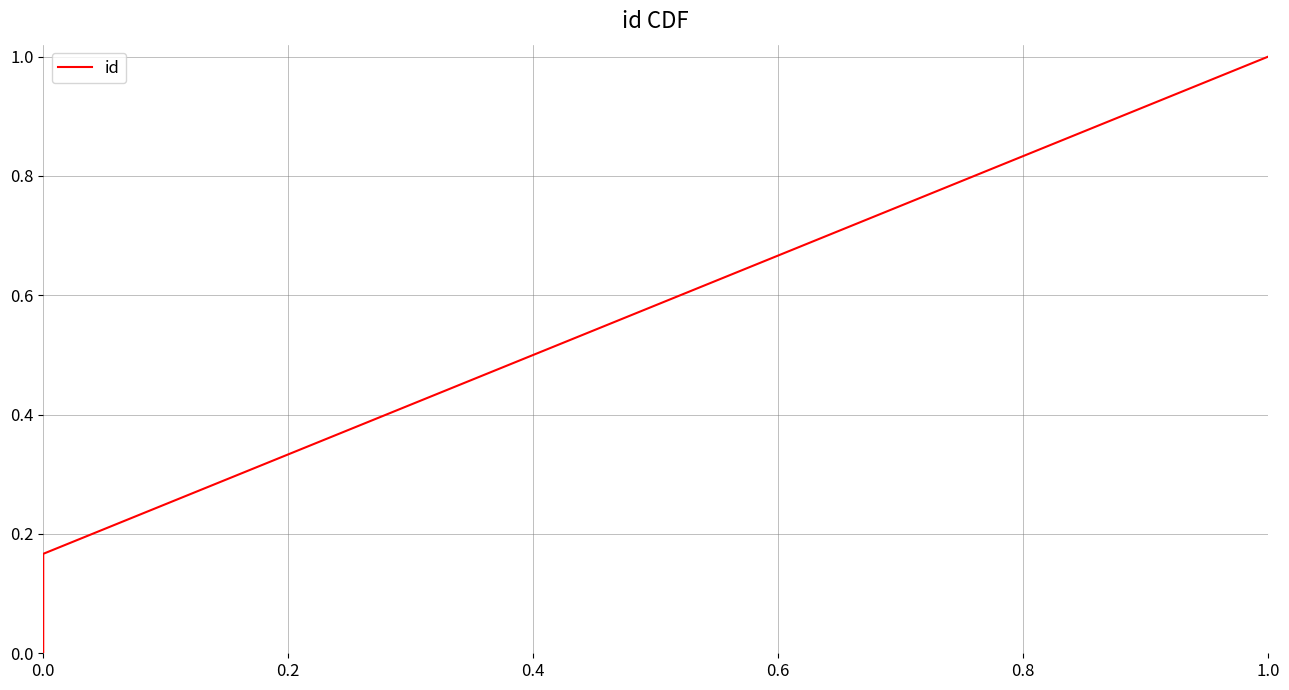

True or false: there are more than 2 points higher than both neighbors.

False